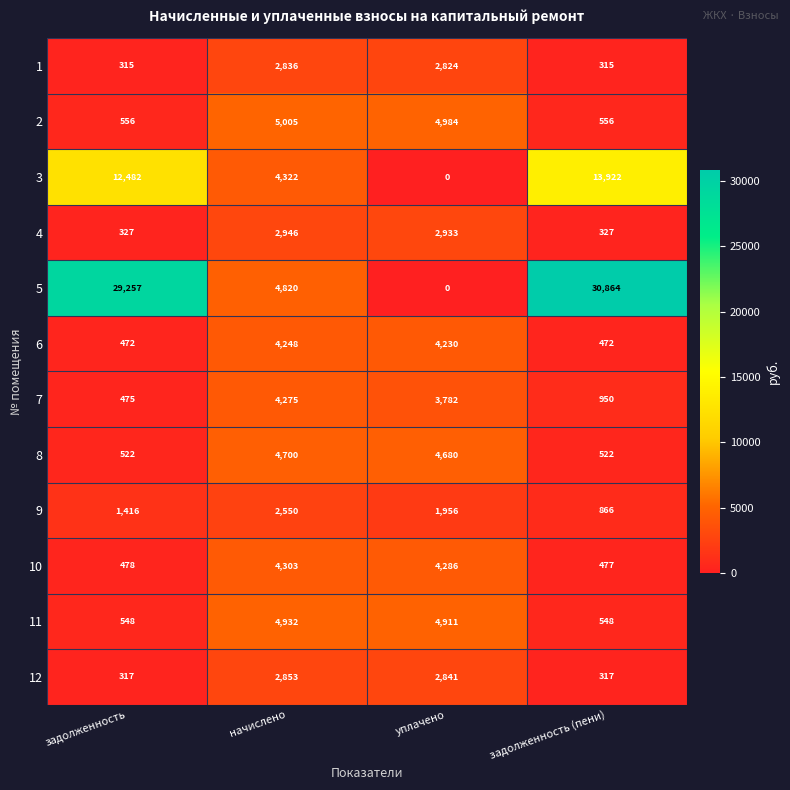

How many 7 values are between 950 and 4275?

3